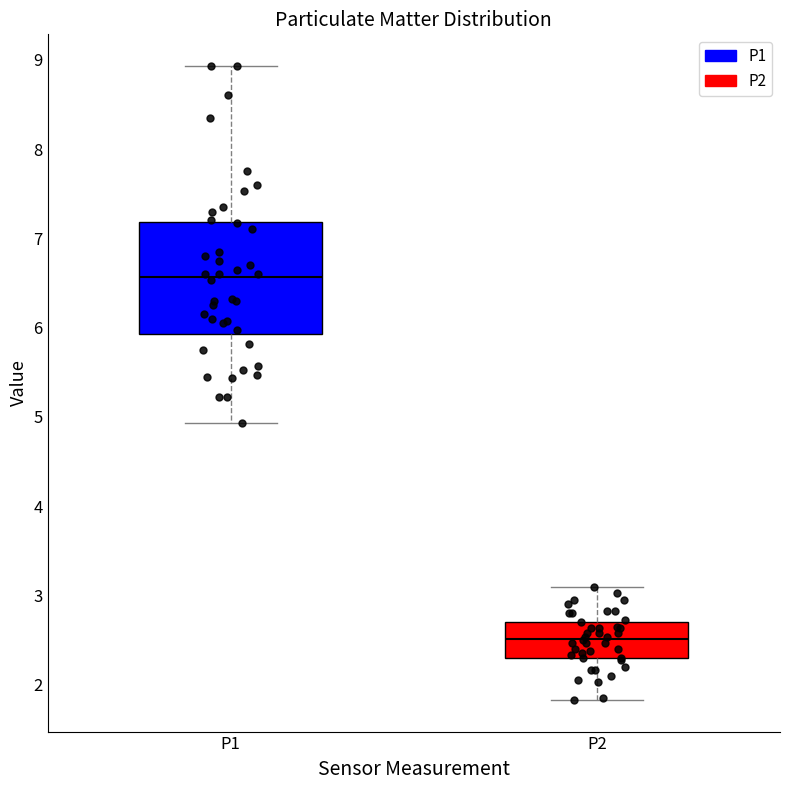

Which box has the lowest median line?

P2